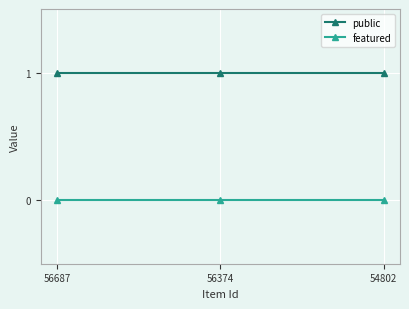

What are all the series names shown in the legend?

public, featured